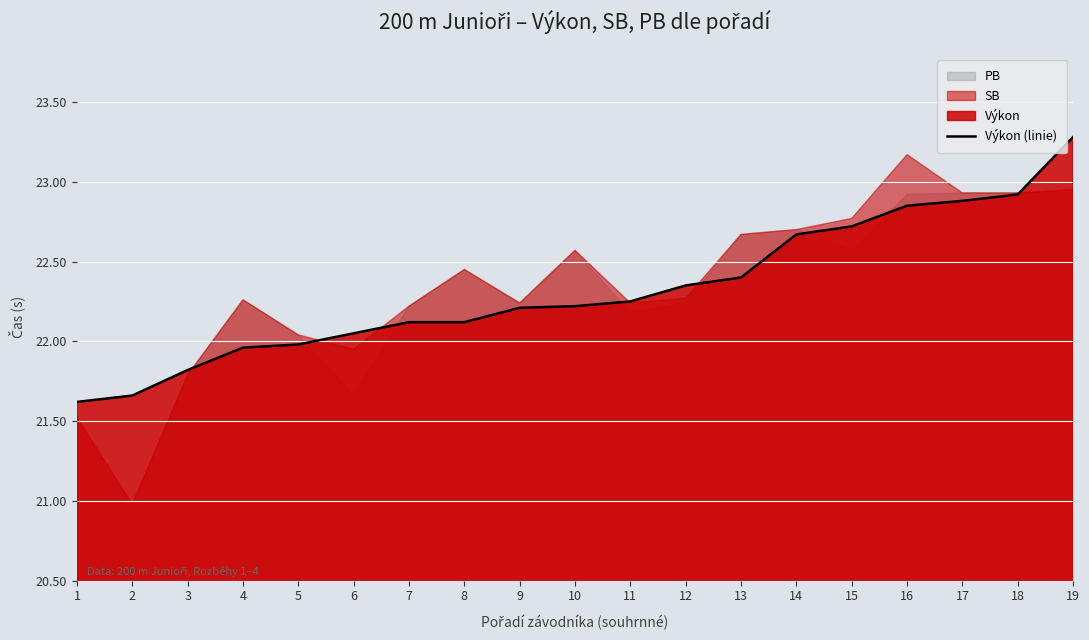

The value at 11 is 22.2. True or false?

True